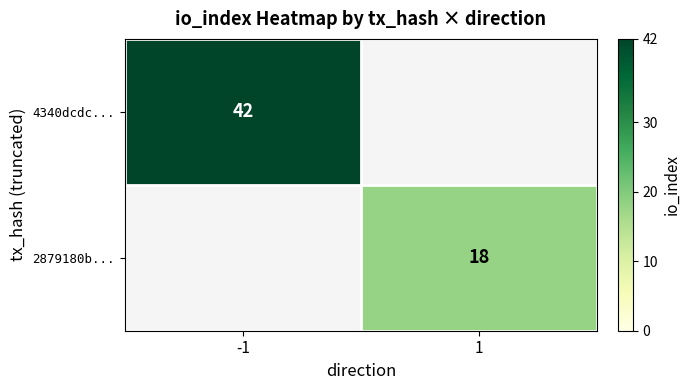

How many distinct data groups are displayed?

2